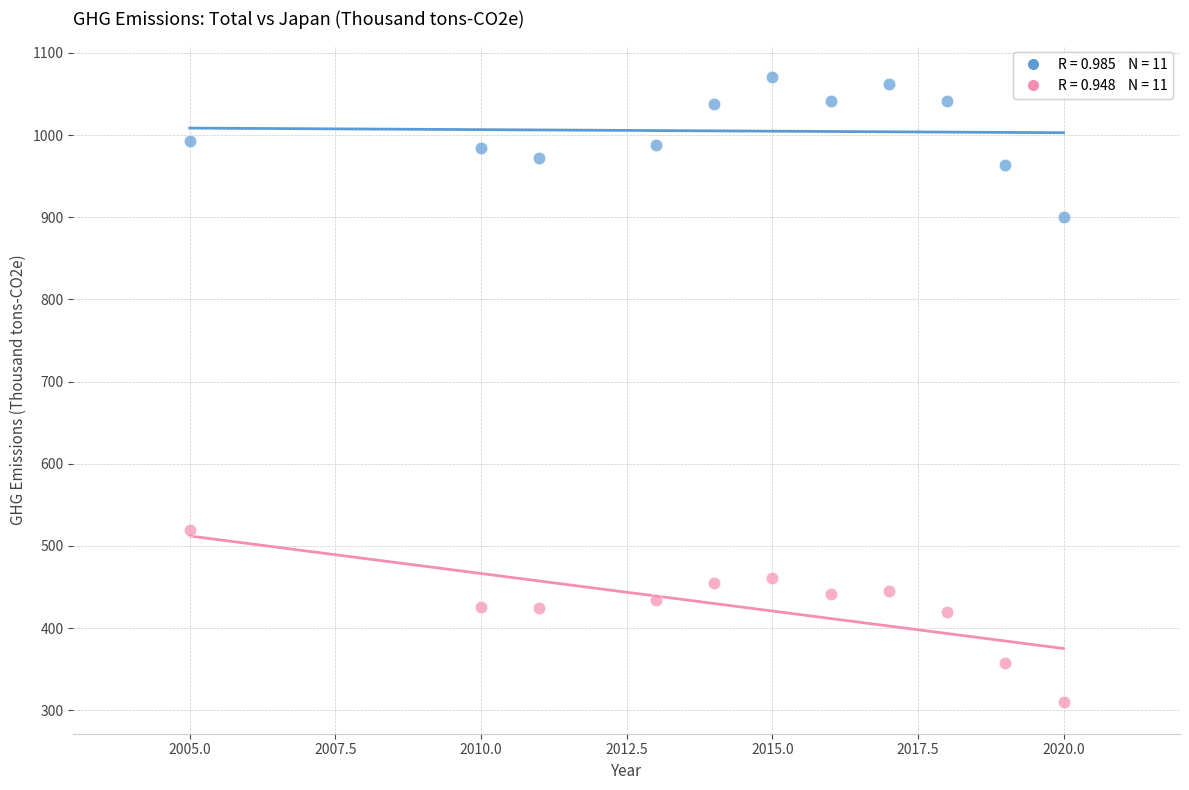

Across all series, what Y value is closest to 690?

519.7